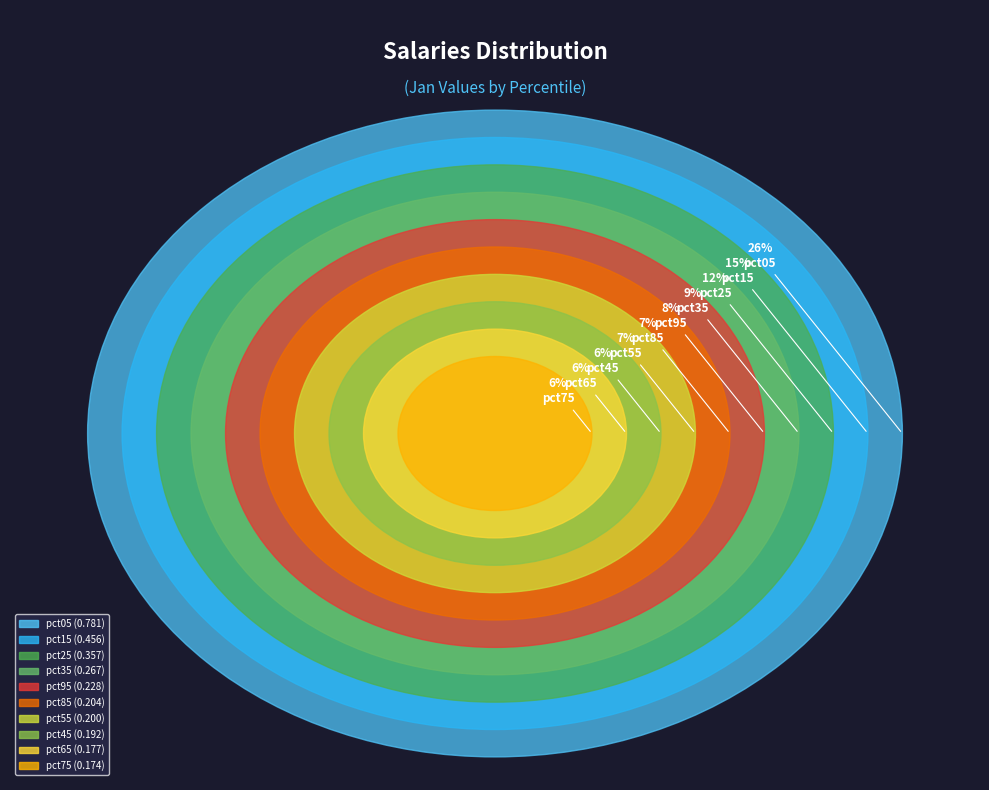

Which slice is the smallest?

pct75